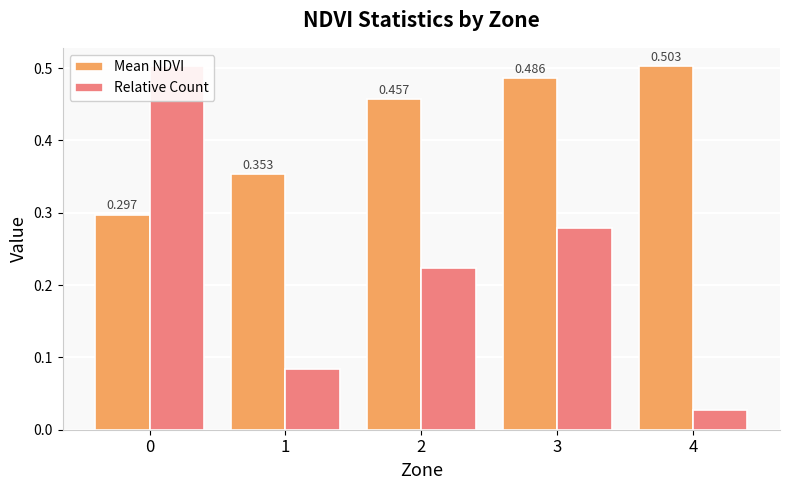

What is the total value across all series at 3?

0.8